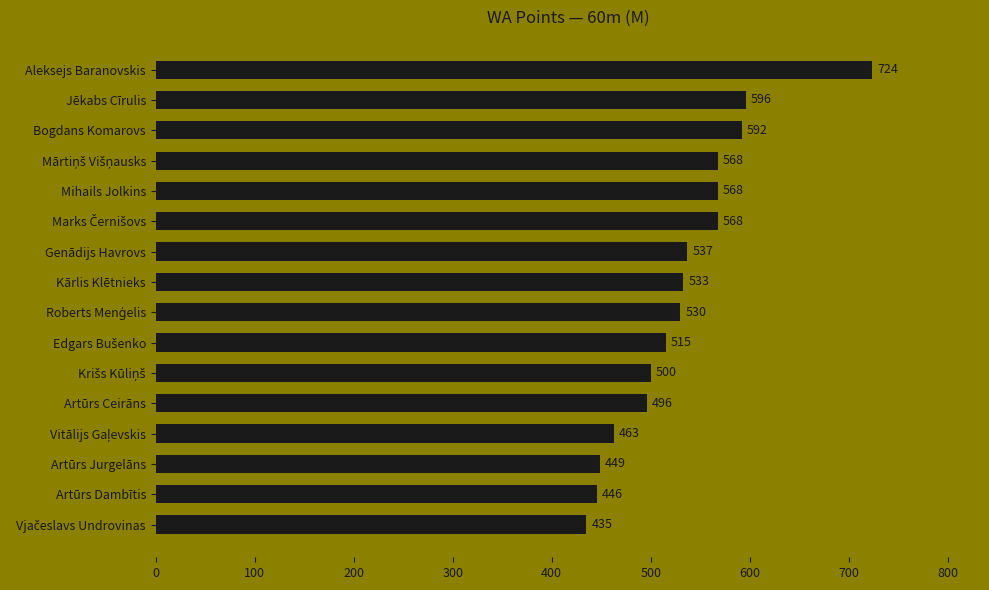

What is the value of the 11th bar from the top?

500